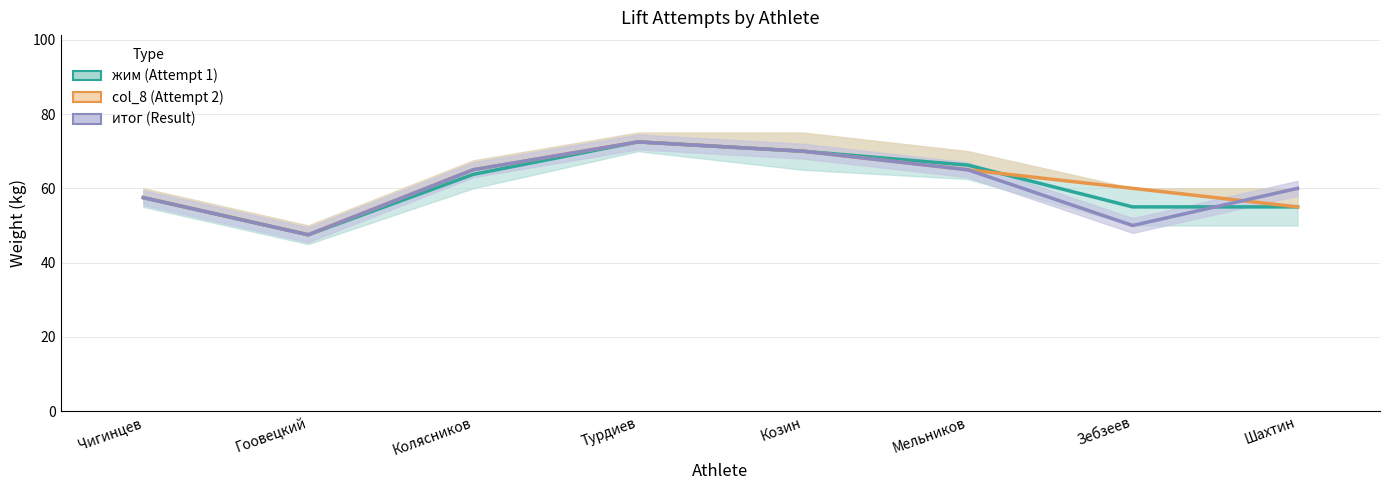

At Козин, list the series in order from largest to smallest.

жим centre, col_8 centre, итог centre